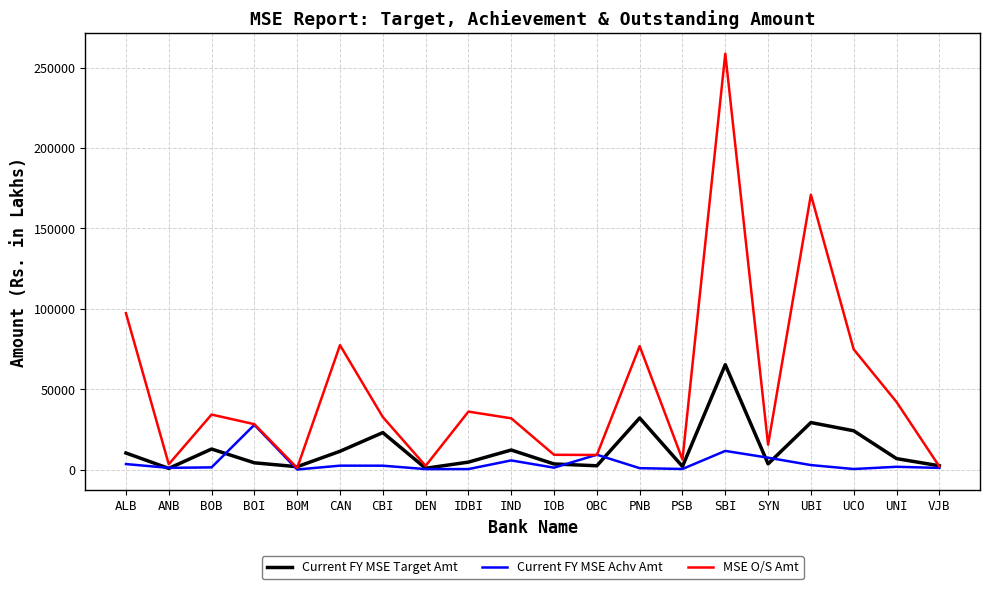

In Current FY MSE Achv Amt, how many points are higher than both neighbors (excluding endpoints)?

6